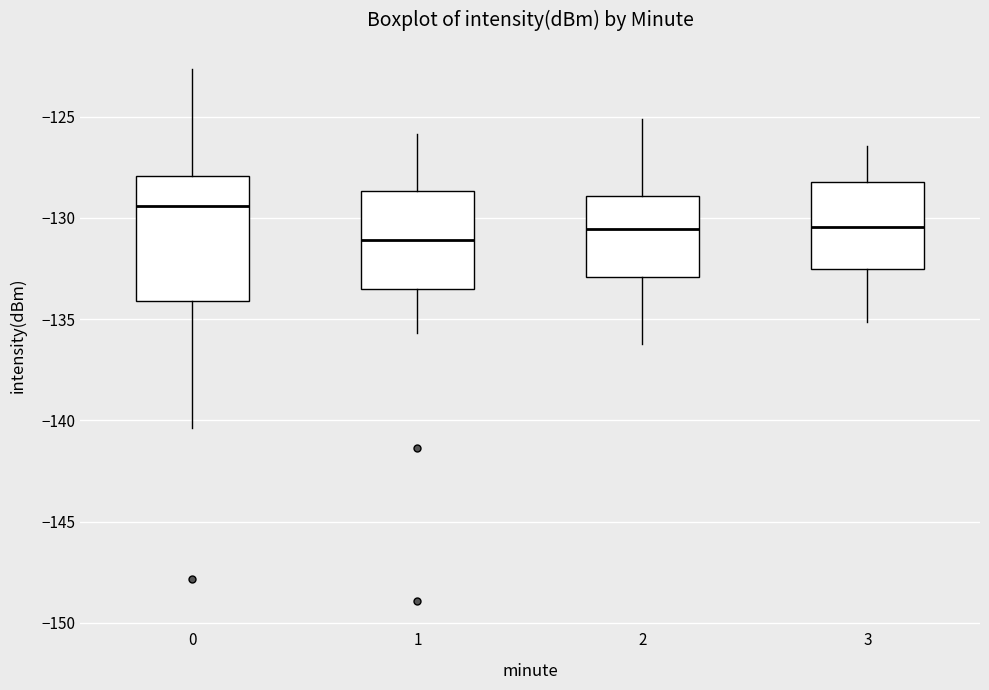

Which box's median line is the highest?

0